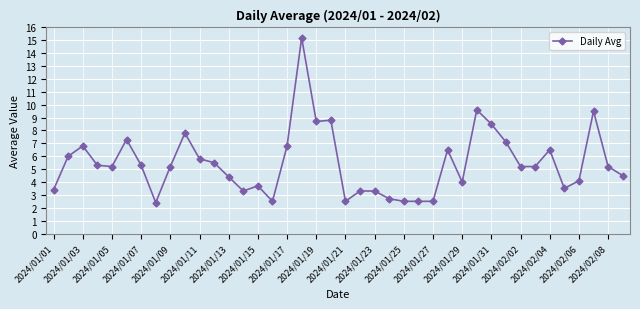

What is the difference between the maximum and minimum values?

12.8